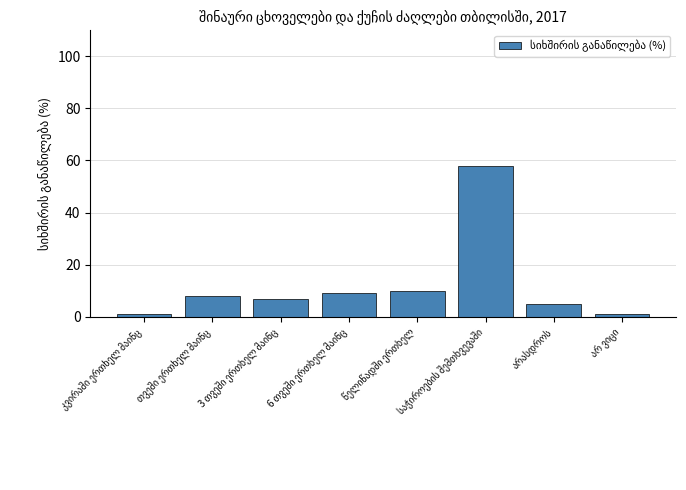

What is the difference between the maximum and minimum values?

57